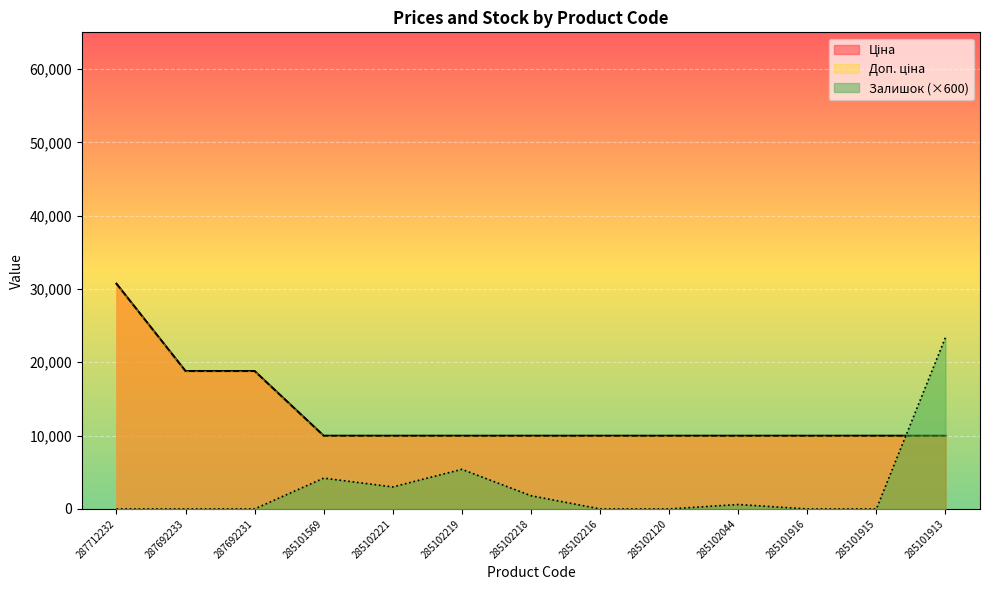

How many series are shown in this chart?

3